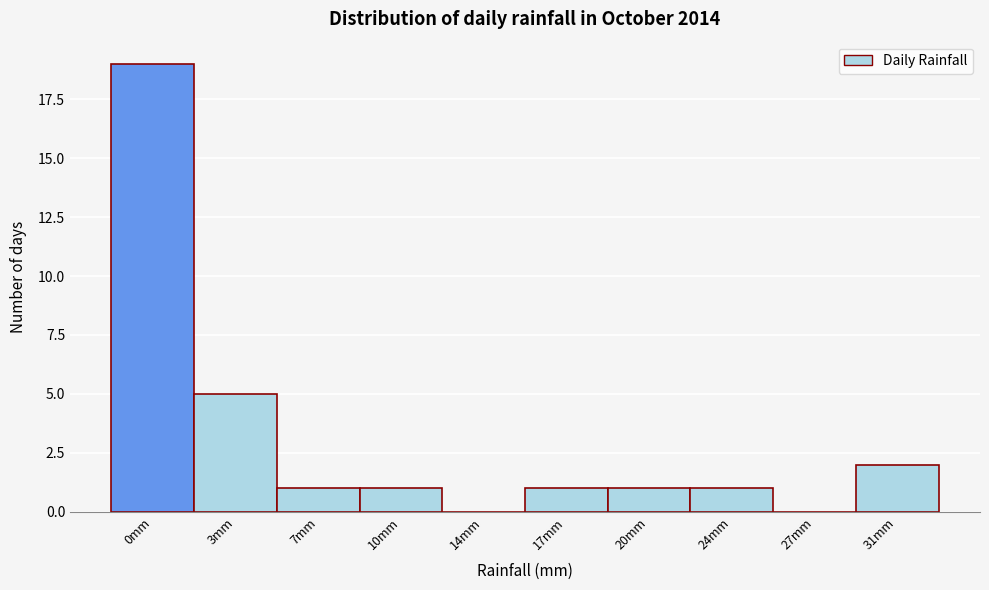

Reading left to right, list all the values displayed in this chart.

0mm=19	3mm=5	7mm=1	10mm=1	14mm=0	17mm=1	20mm=1	24mm=1	27mm=0	31mm=2